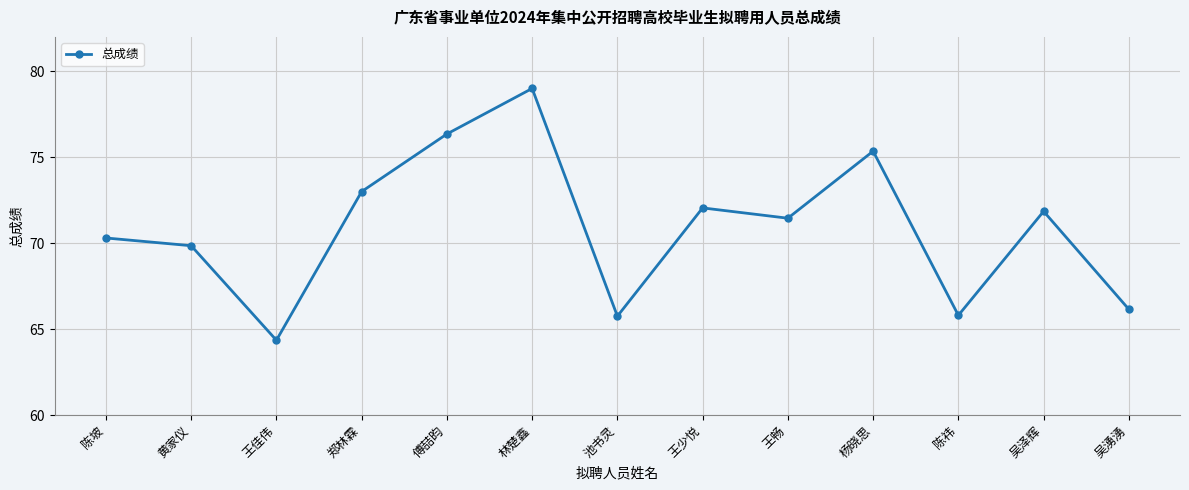

Read the value at 王畅.

71.5